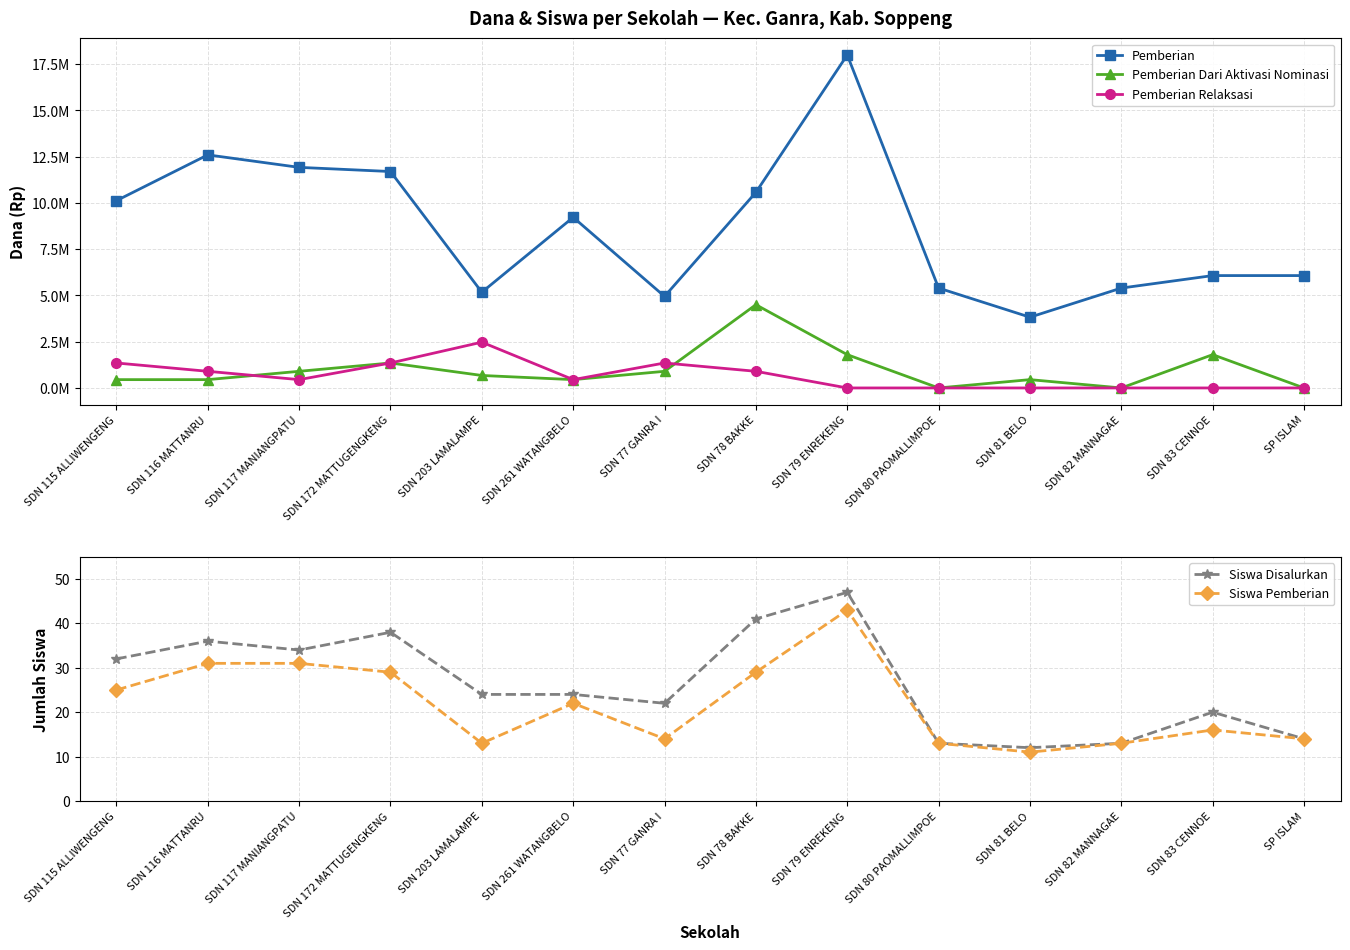

Does the chart display data point markers on the line(s)?

Yes